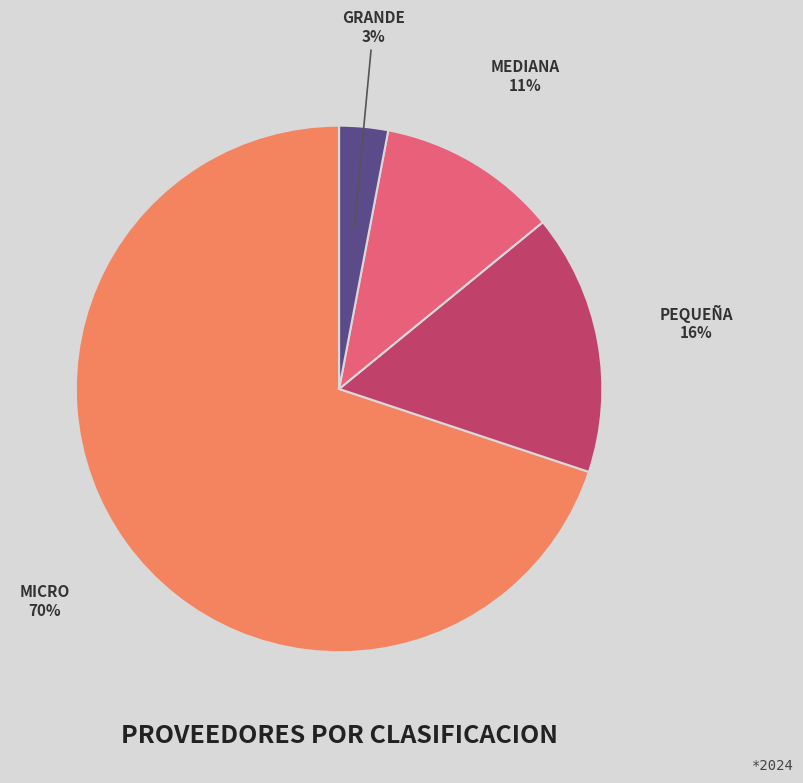

Do MICRO and PEQUEÑA together represent more than half of the pie?

Yes